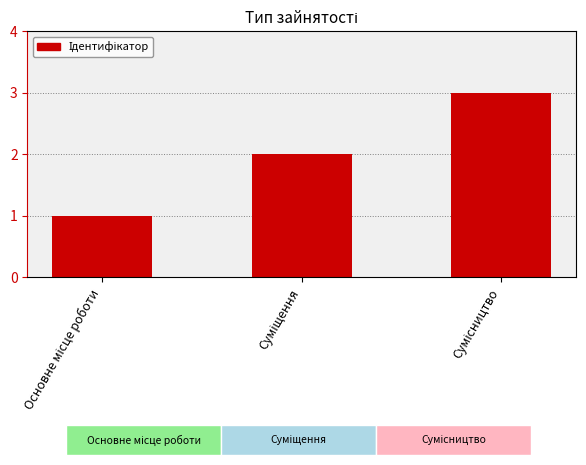

What is the average value?

2